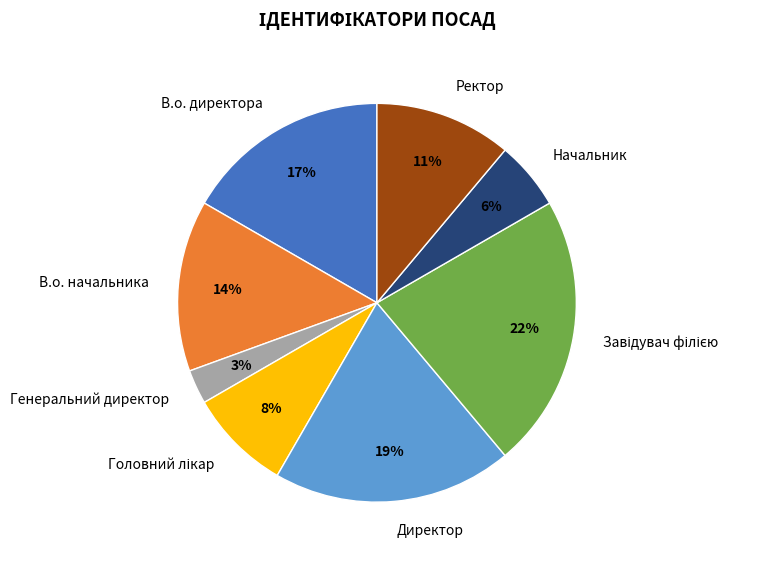

Do Генеральний директор and Директор together represent more than half of the pie?

No